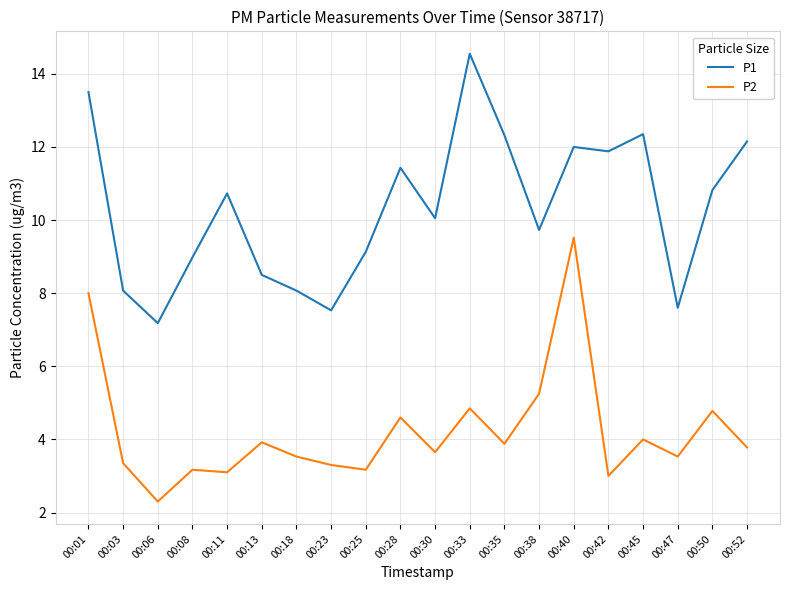

In P1, how many points are higher than both neighbors (excluding endpoints)?

5